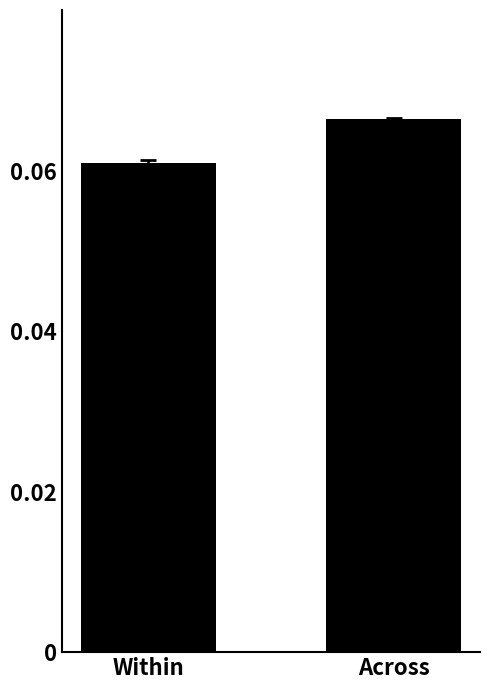

The value at Across is 0.0. True or false?

False